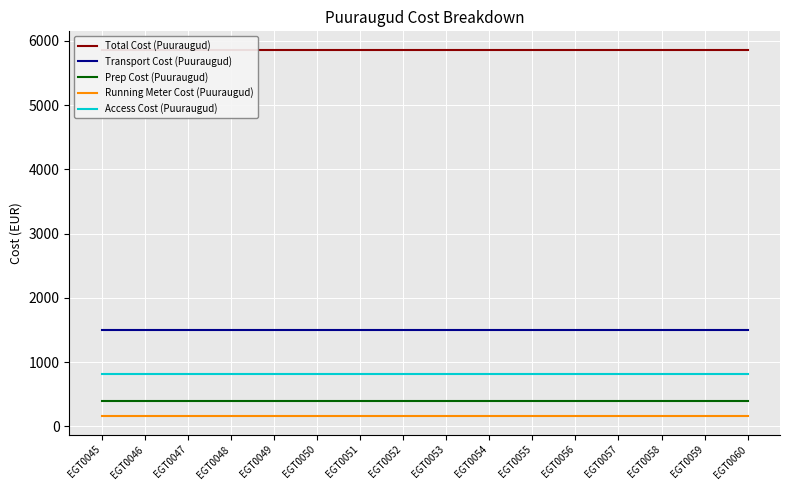

True or false: Transport Cost (Puuraugud) has more than 0 points higher than both neighbors.

False